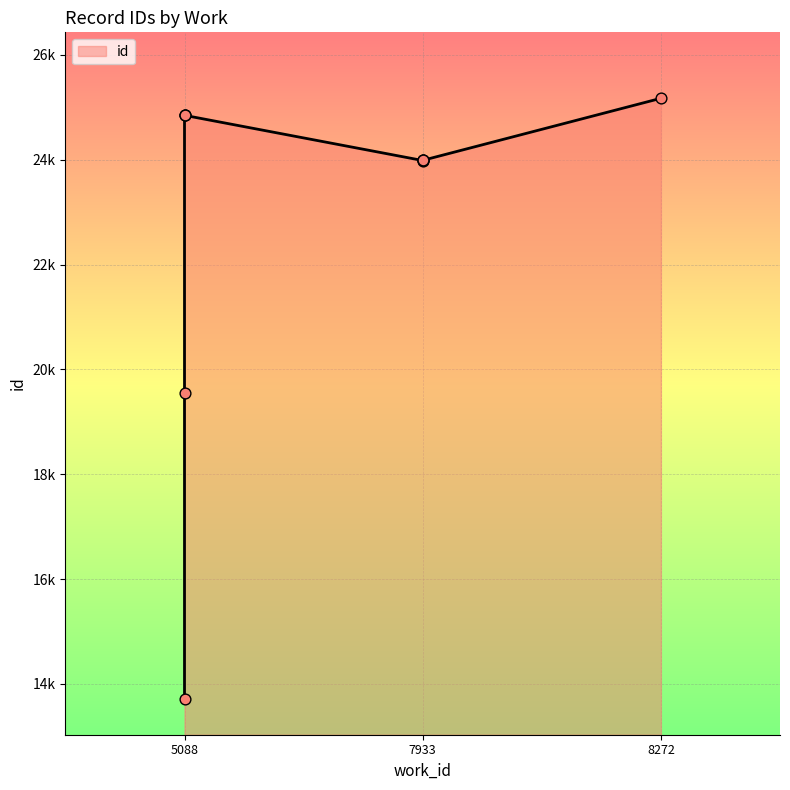

What is the change in value from 7933 to 5088?

-861